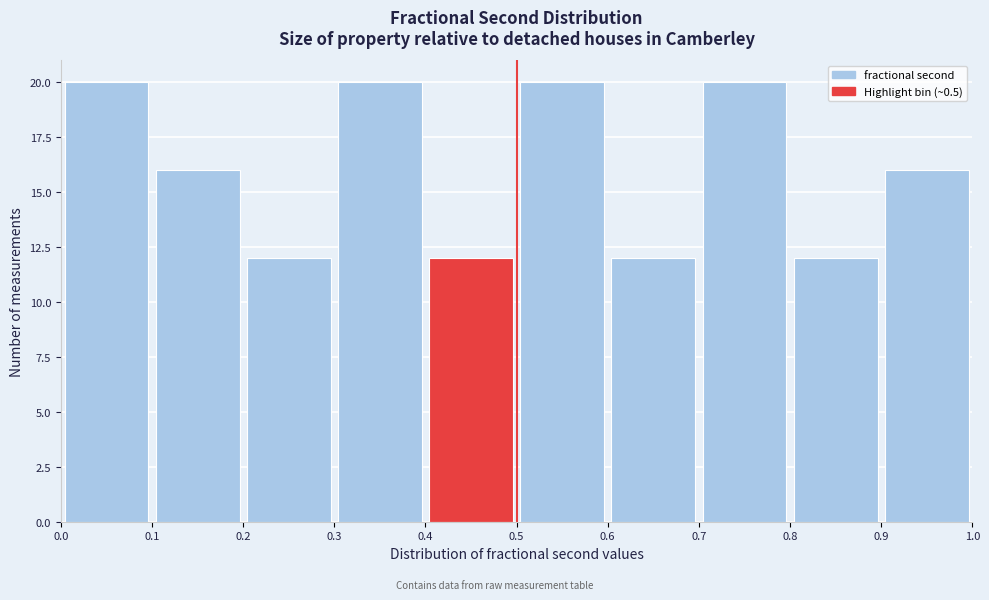

How tall is the bar that spans 0.9 to 1.0 on the x-axis? The values are not printed on the chart, so give them approximately, as read against the axis.

16